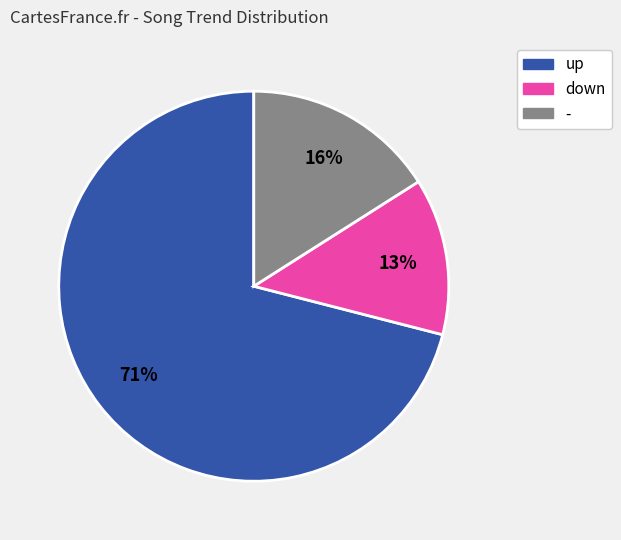

Do up and - together represent more than half of the pie?

Yes